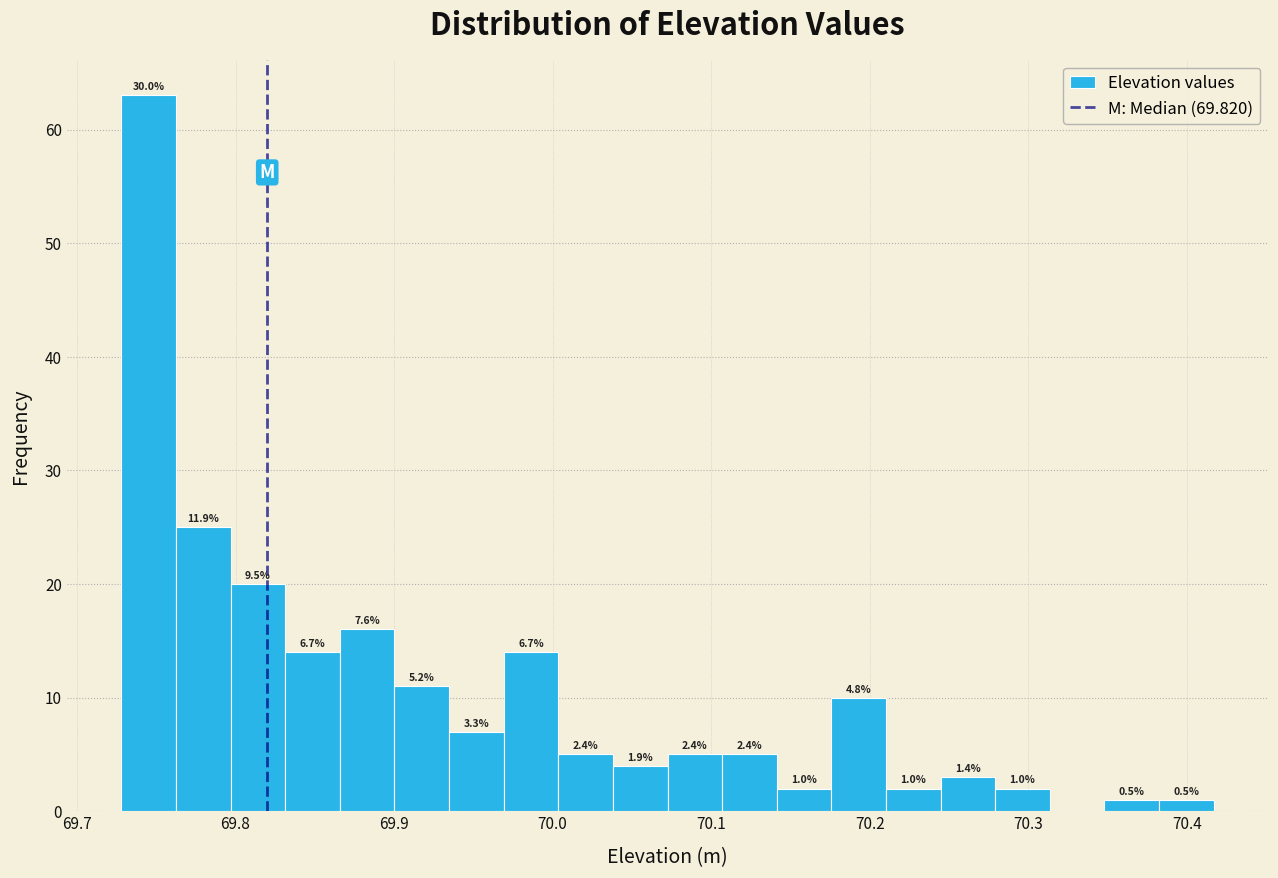

Read against the x-axis, roughly where is the centre of the tallest bar?

69.75